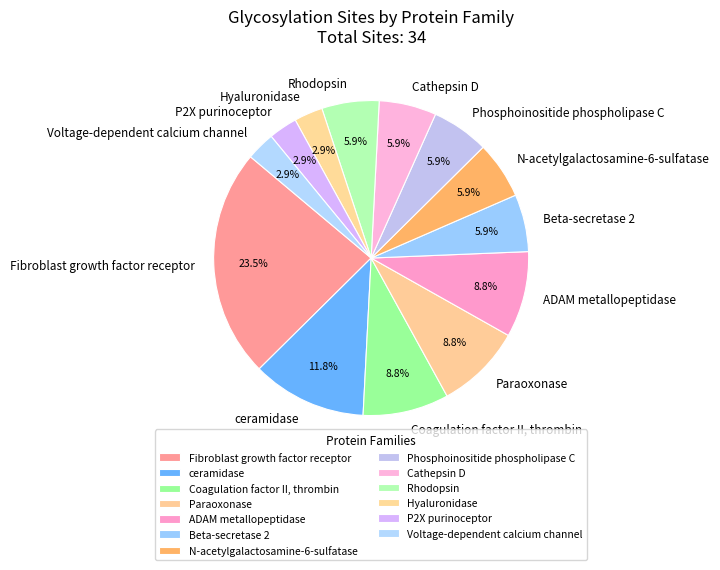

True or false: Cathepsin D accounts for 12% of the total.

False